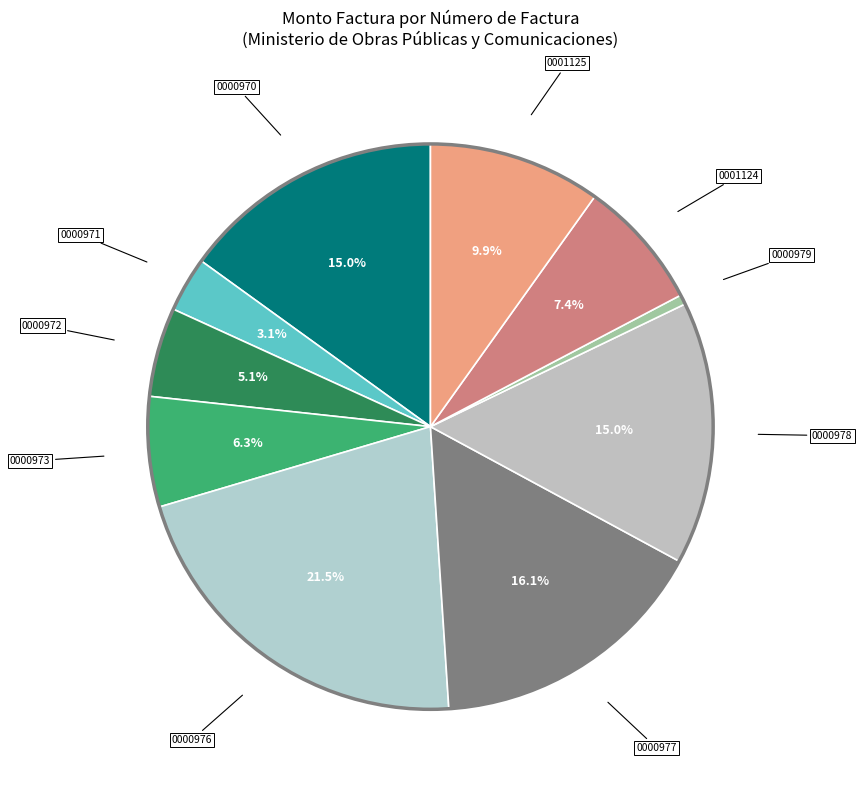

How many slices are in this pie chart?

10